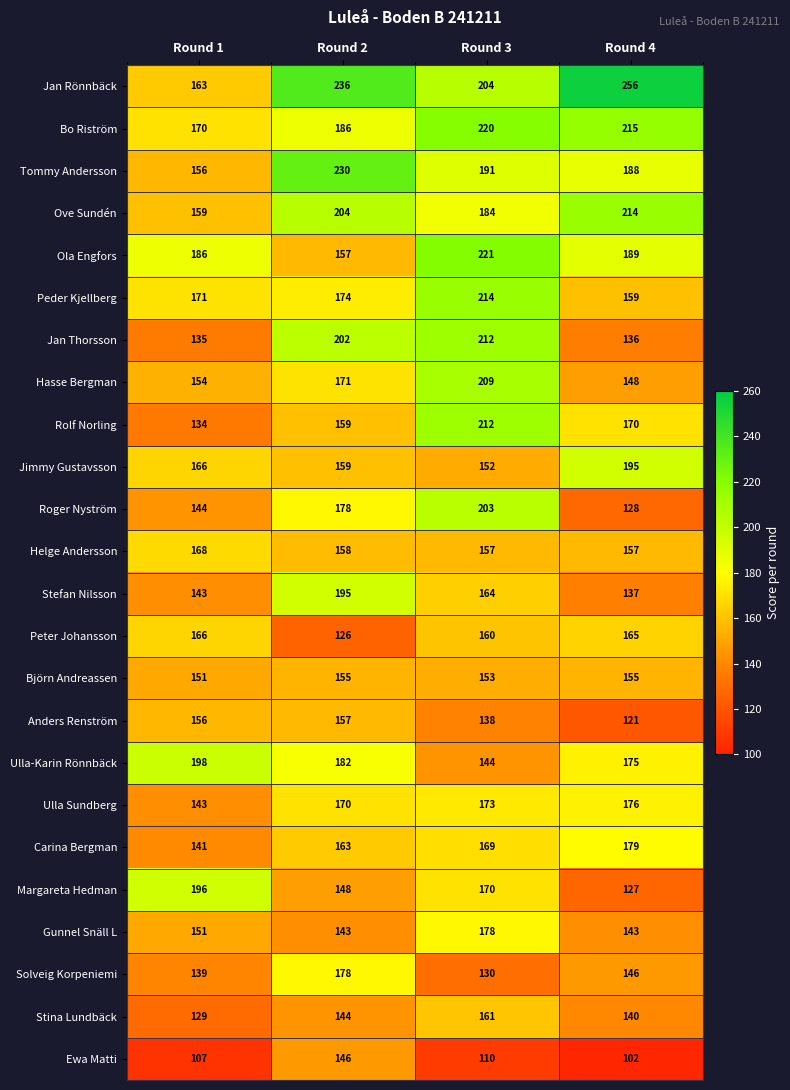

What is the total value across all series at Round 1?

3726